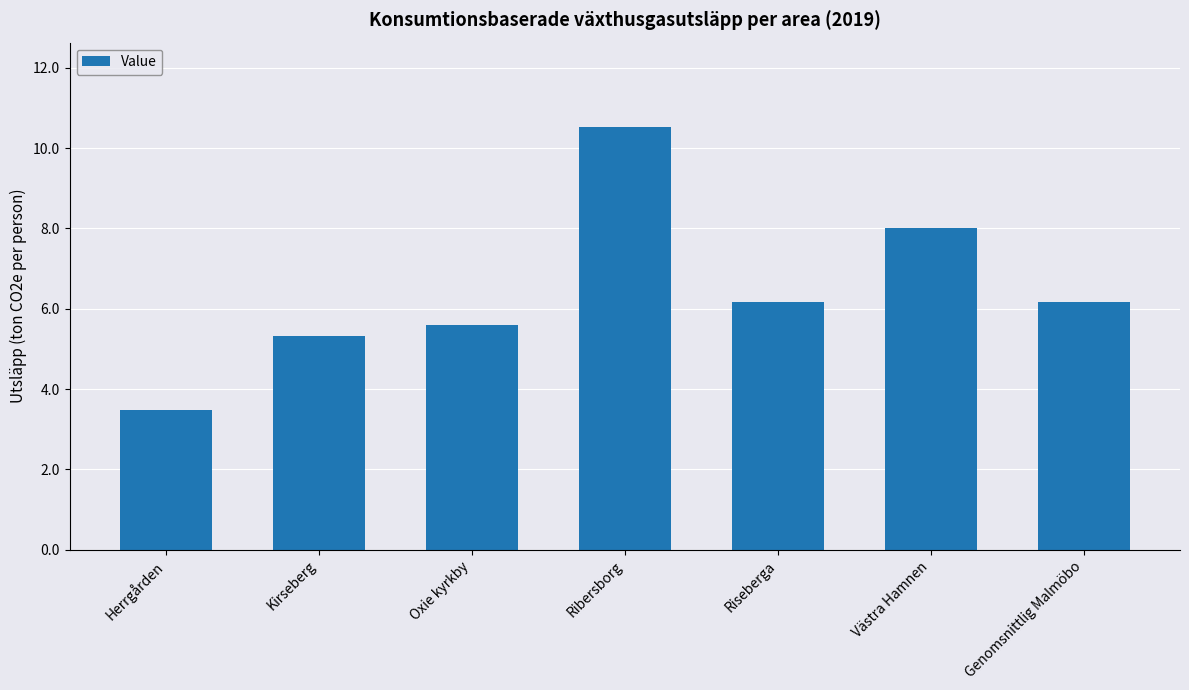

What is the approximate value at Herrgården?

3.5